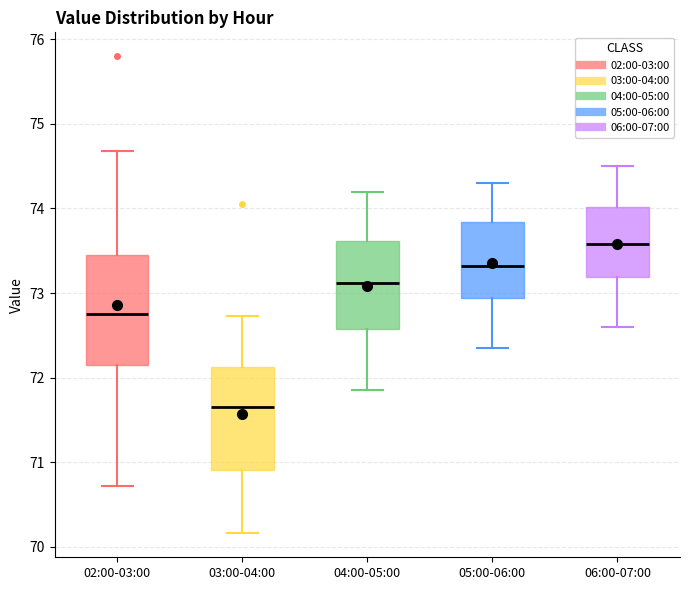

Where is the lower edge of the box for 05:00-06:00 on the y-axis? The values are not printed on the chart, so give them approximately, as read against the axis.

72.9